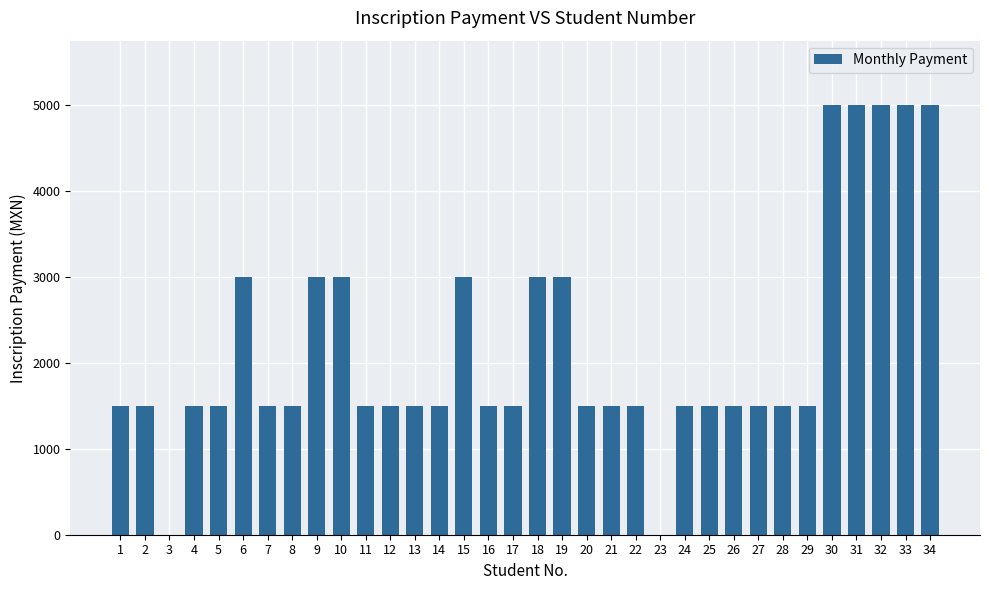

The chart shows a value of 3000 at 9. True or false?

True